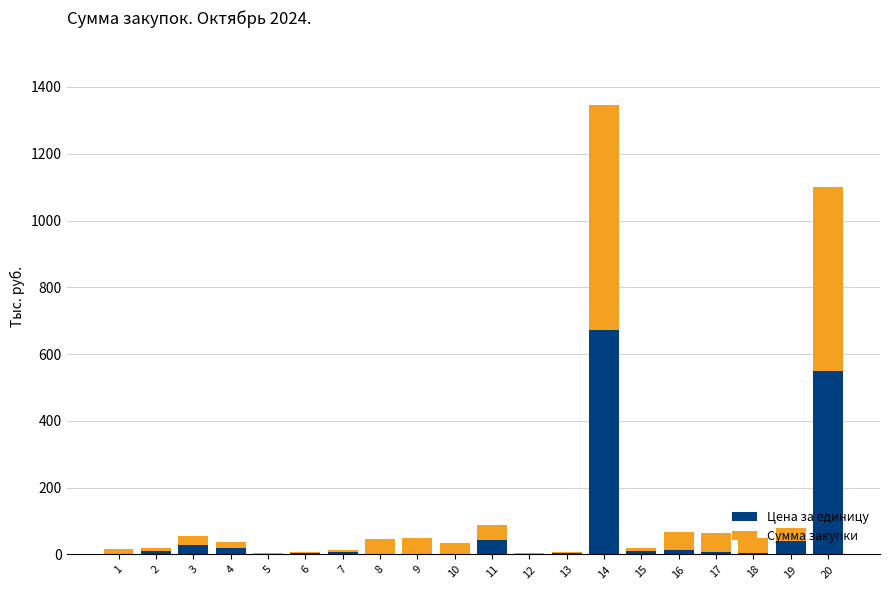

What is the maximum value for Цена за единицу?

672.9